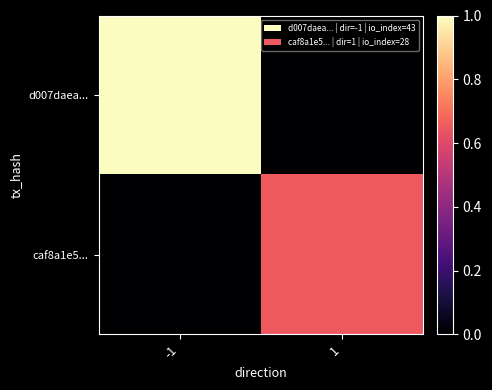

Reading right to left, list all the values displayed in this chart.

d007daea...: 1=0.0	-1=1.0
caf8a1e5...: 1=0.7	-1=0.0